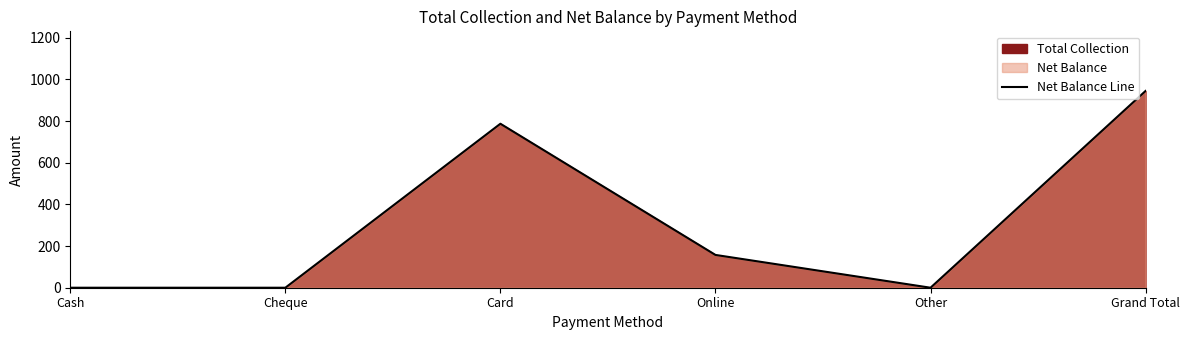

What position from the left is Cash?

1